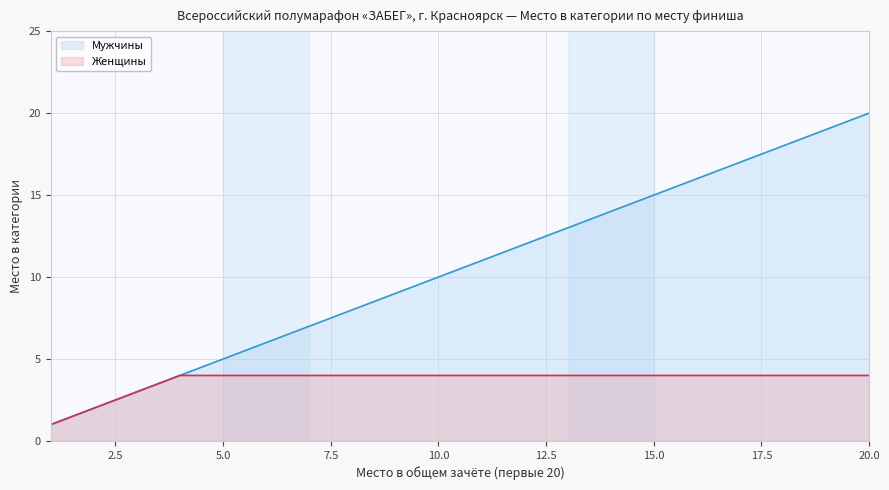

What is the maximum value shown in the chart?

20